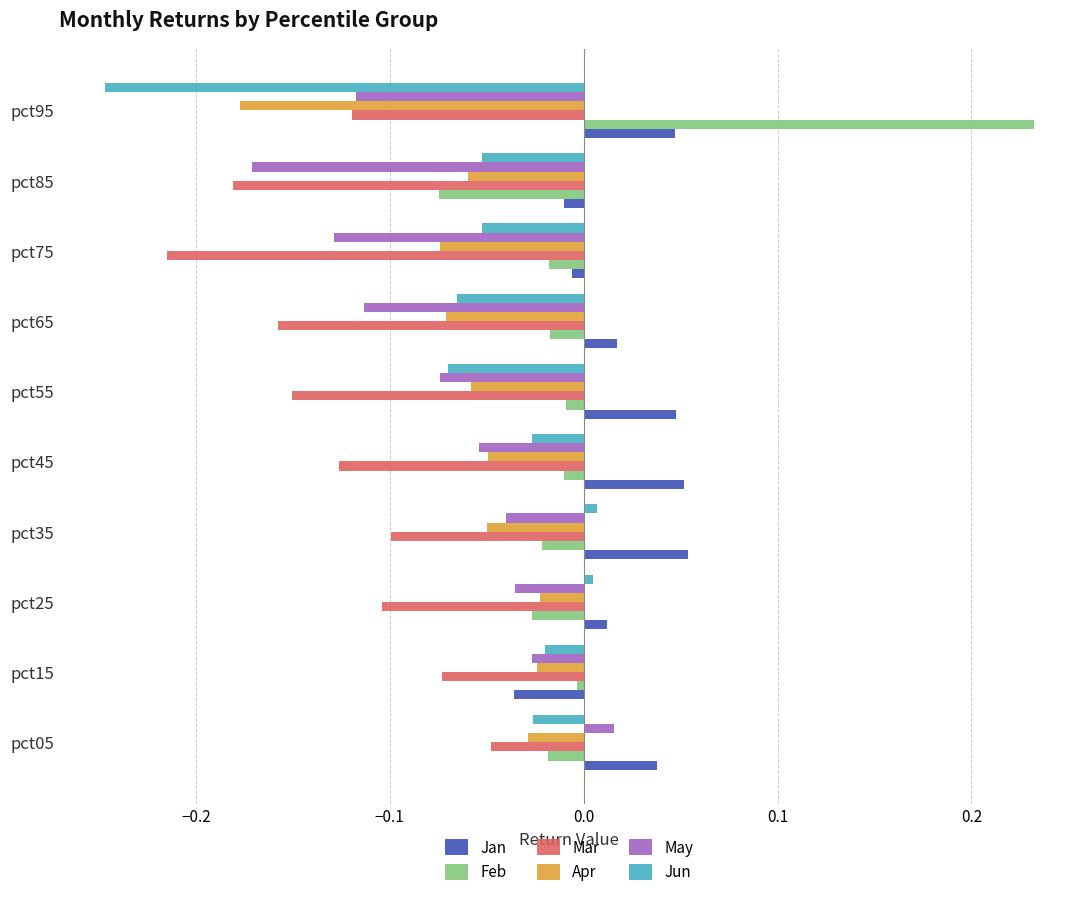

What is the difference between the maximum and minimum values in the Feb series?

0.3